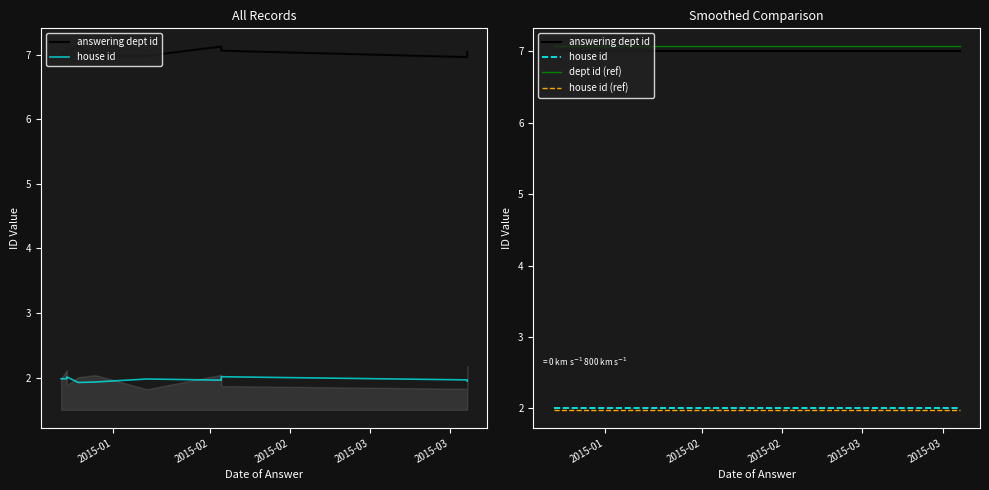

True or false: dept id (ref) and house id cross at least once.

False